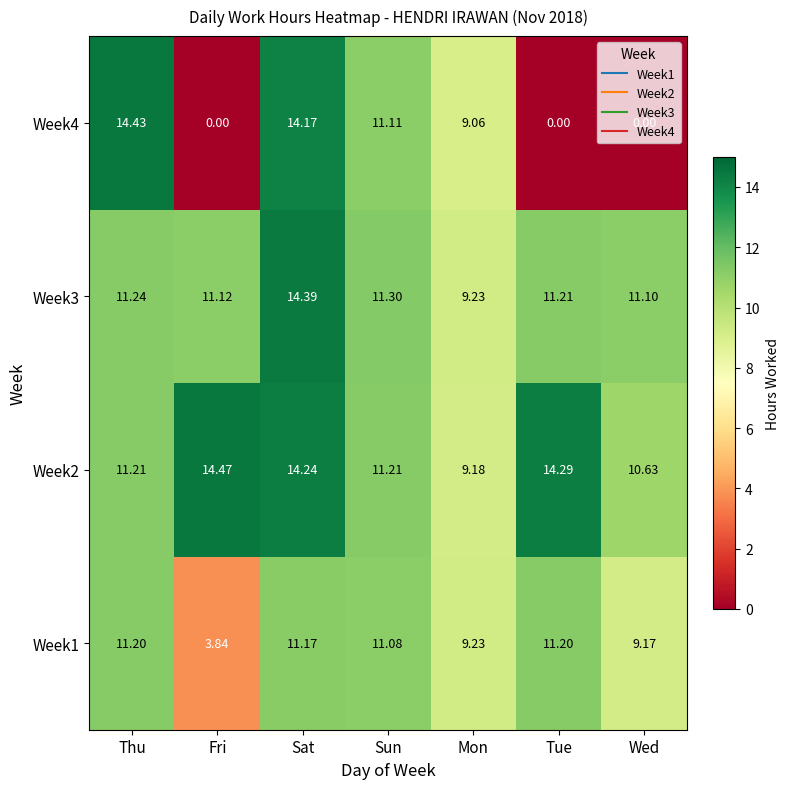

At which label does Week2 reach its minimum?

Mon